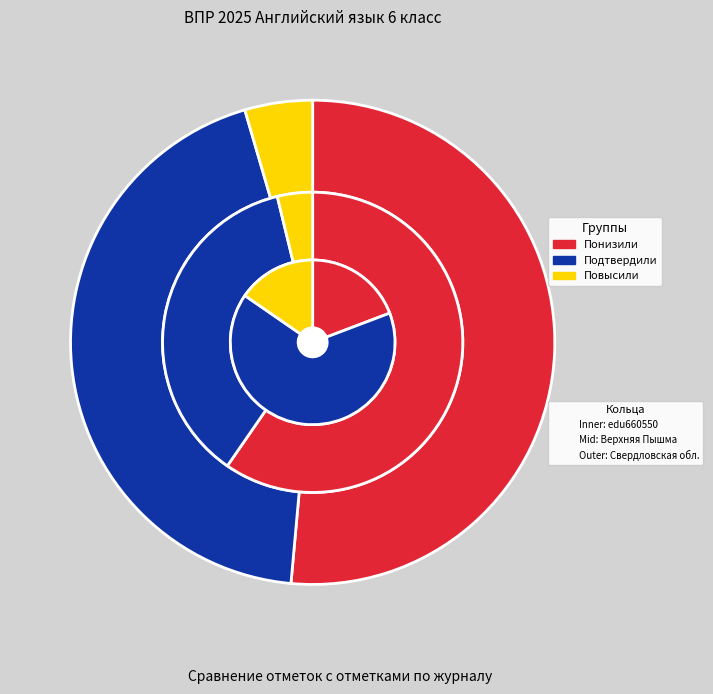

To the nearest percent, what percentage of the pie is Понизили?

19%